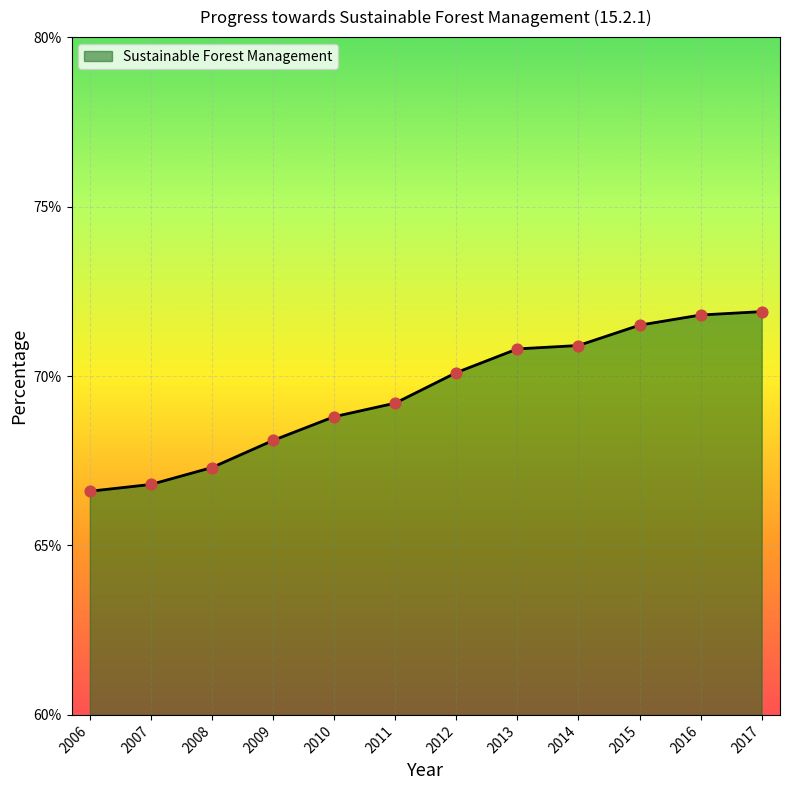

Approximately how many times larger is the value at 2007 compared to 2017?

0.9